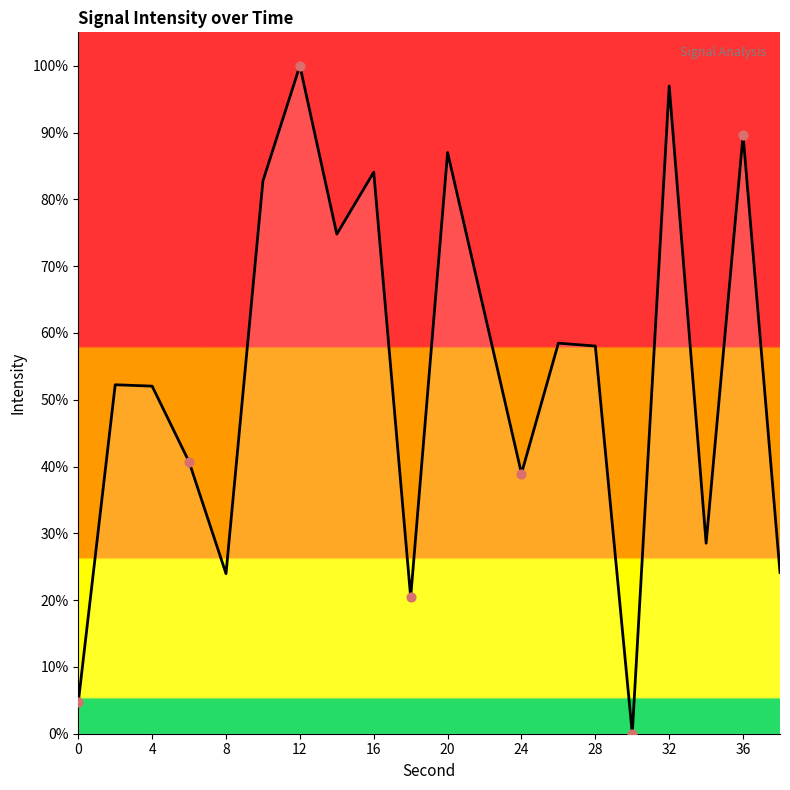

What is the difference between the maximum and minimum values?

100.0